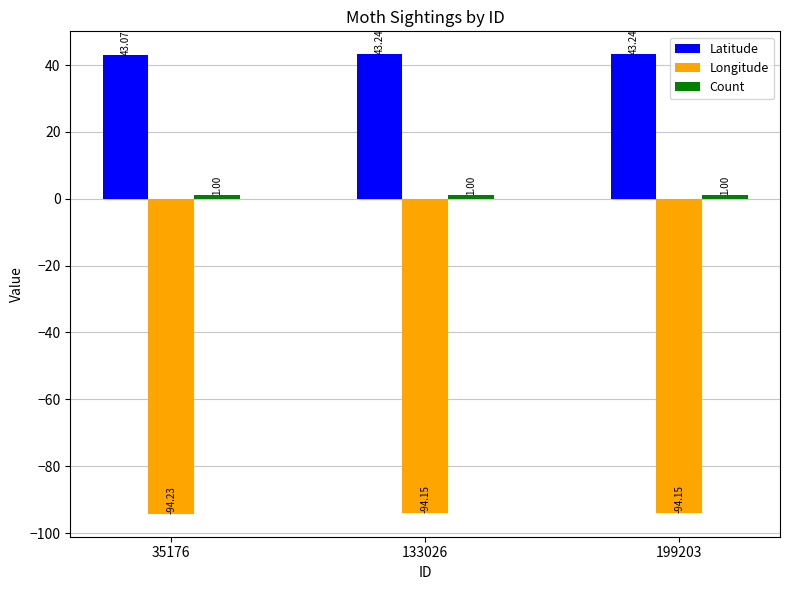

What is the spread (max minus min) of values at 35176?

137.3